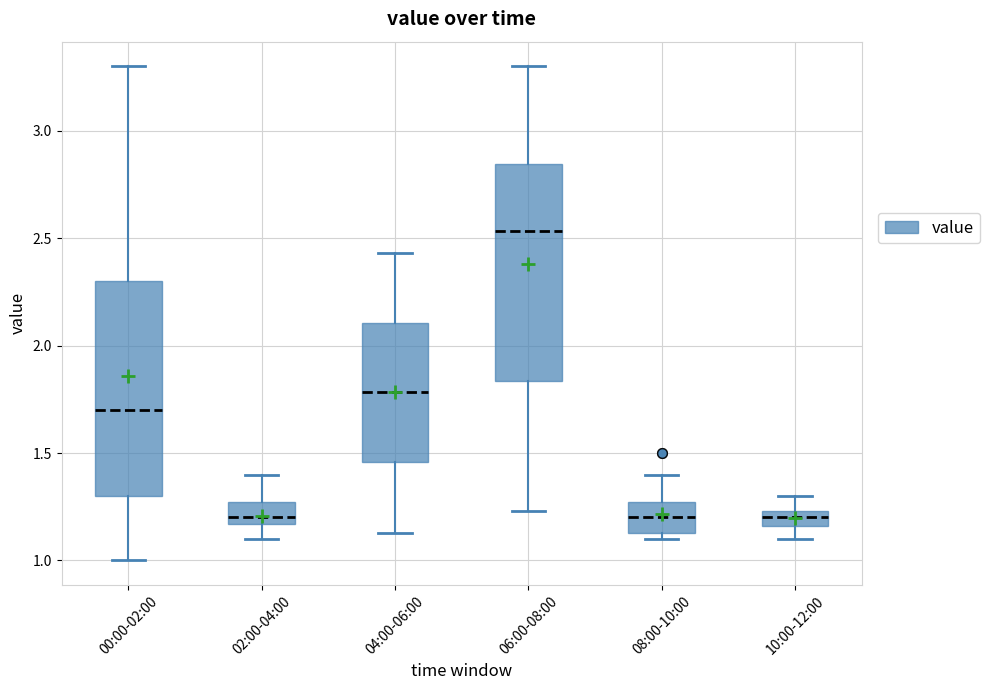

Where does the upper whisker of the box for 02:00-04:00 end on the y-axis? The values are not printed on the chart, so give them approximately, as read against the axis.

1.40